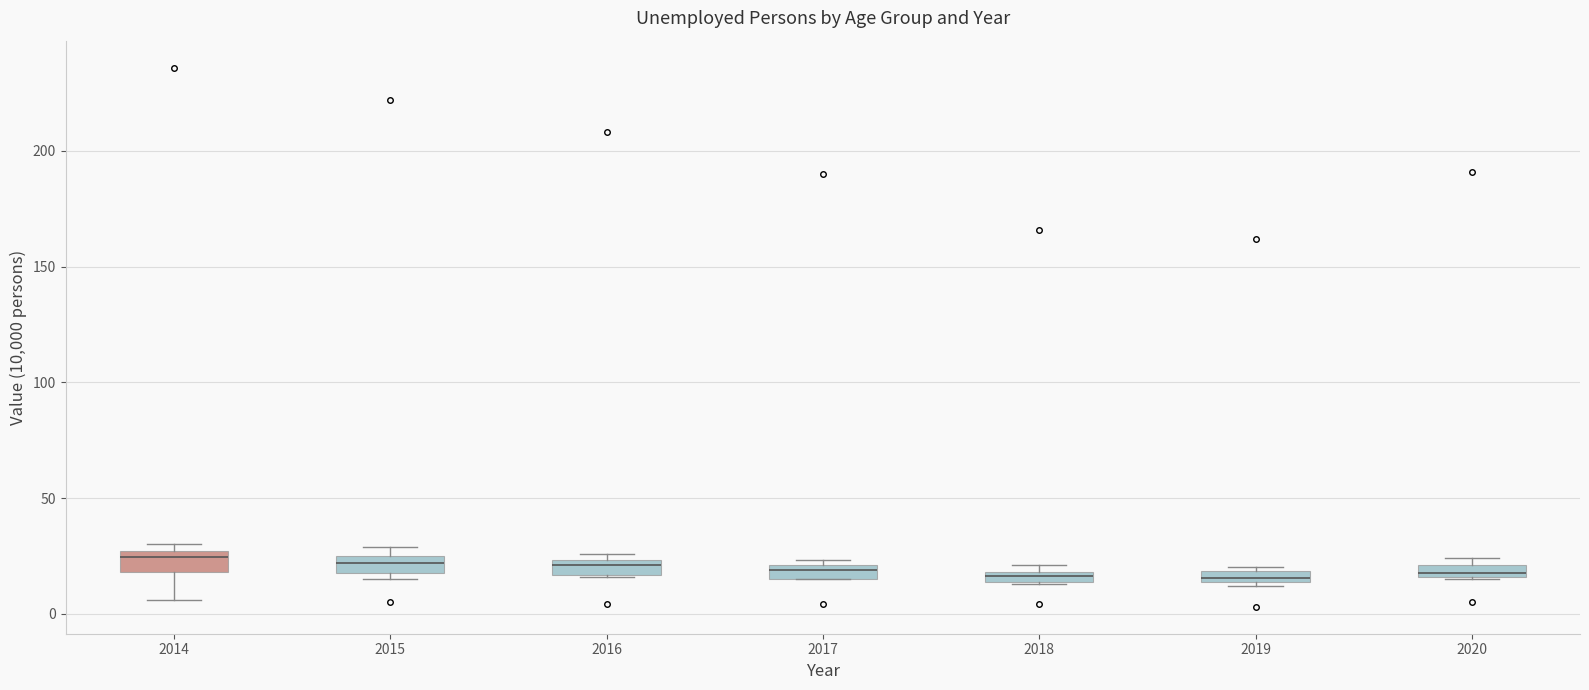

Where is the upper edge of the box at x = 2019 on the y-axis? The values are not printed on the chart, so give them approximately, as read against the axis.

20